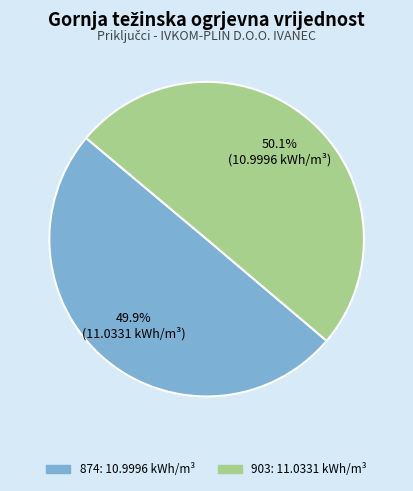

True or false: 874 accounts for 50% of the total.

True